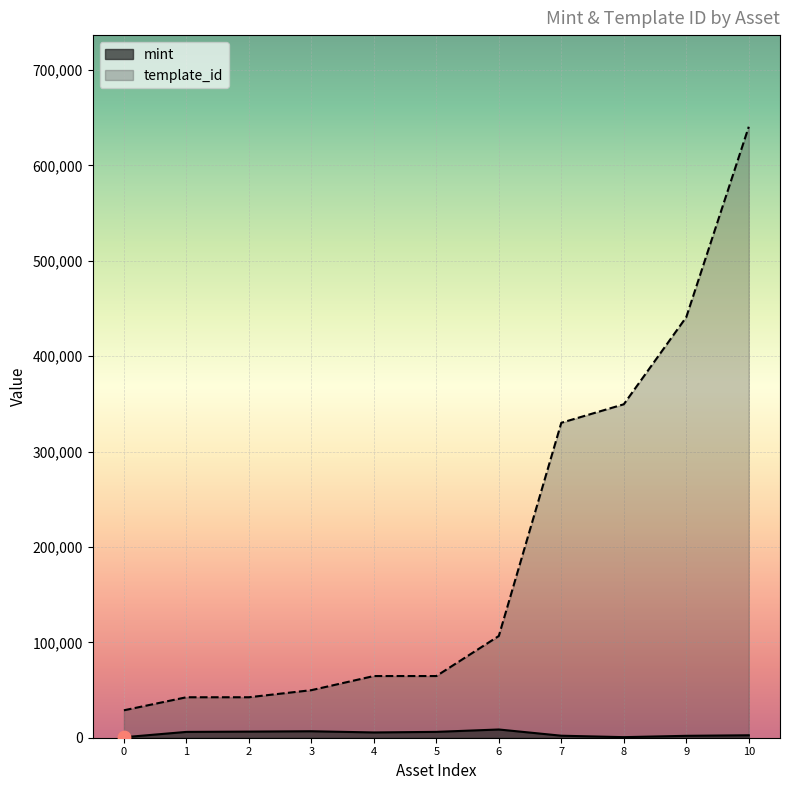

At which category is the sum across all series the highest?

10